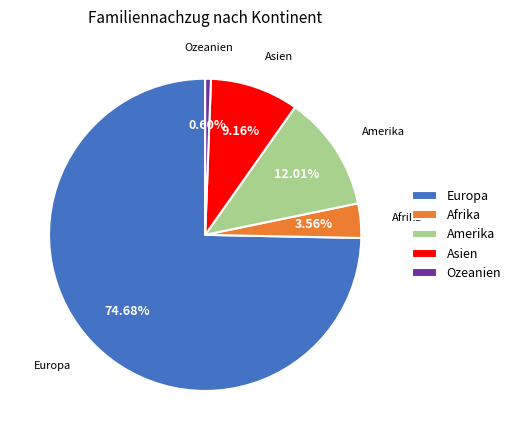

Which has a higher value, Ozeanien or Amerika?

Amerika